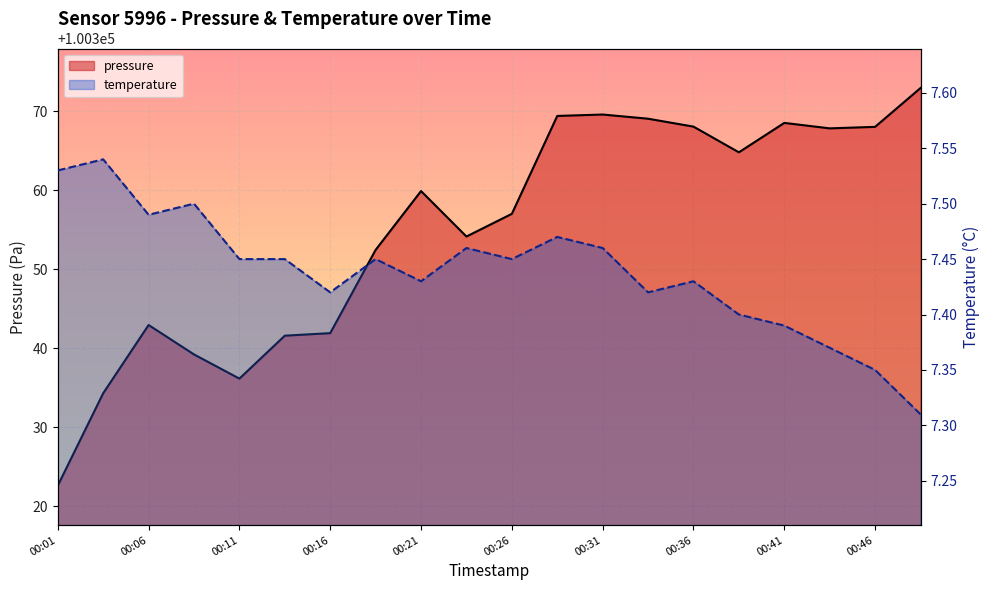

At which category is the sum across all series the highest?

19